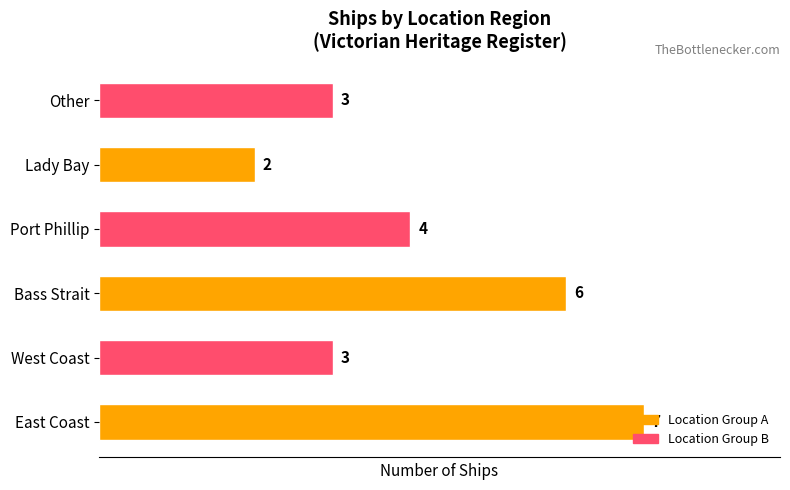

The chart shows a value of 7 at East Coast. True or false?

True